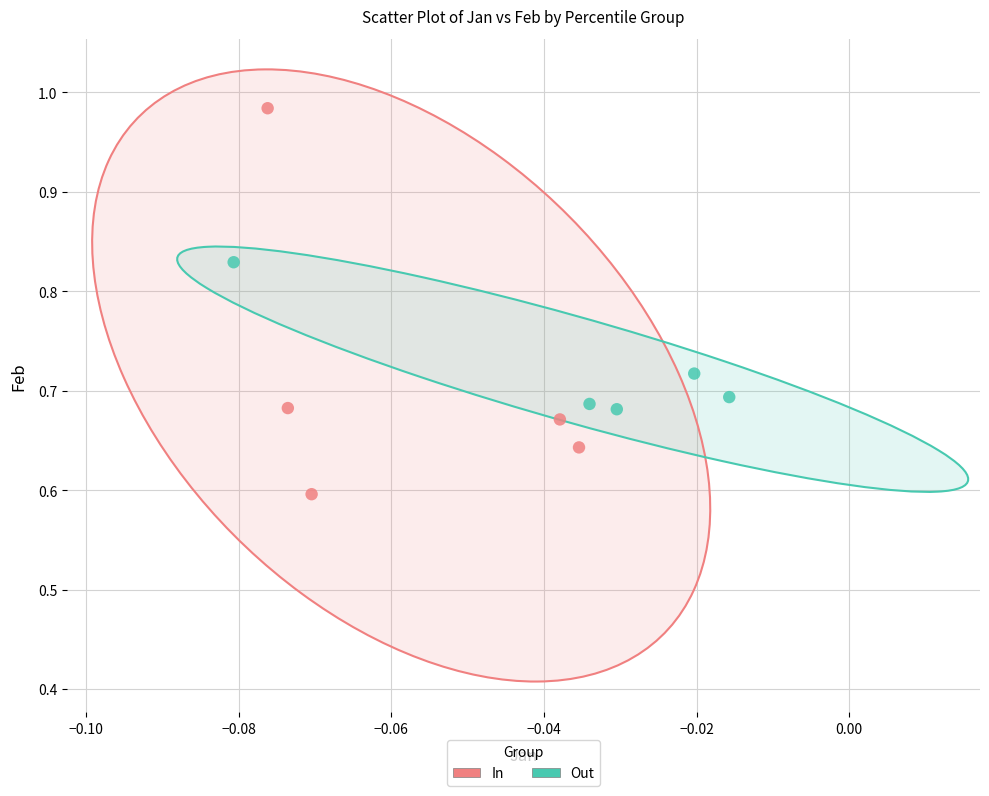

Which series reaches the maximum Y coordinate?

In